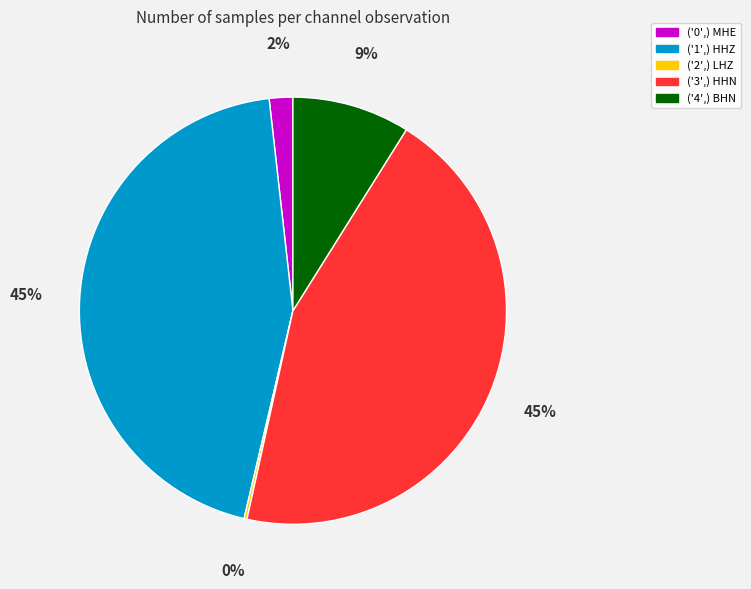

True or false: ('4',) BHN accounts for 9% of the total.

True